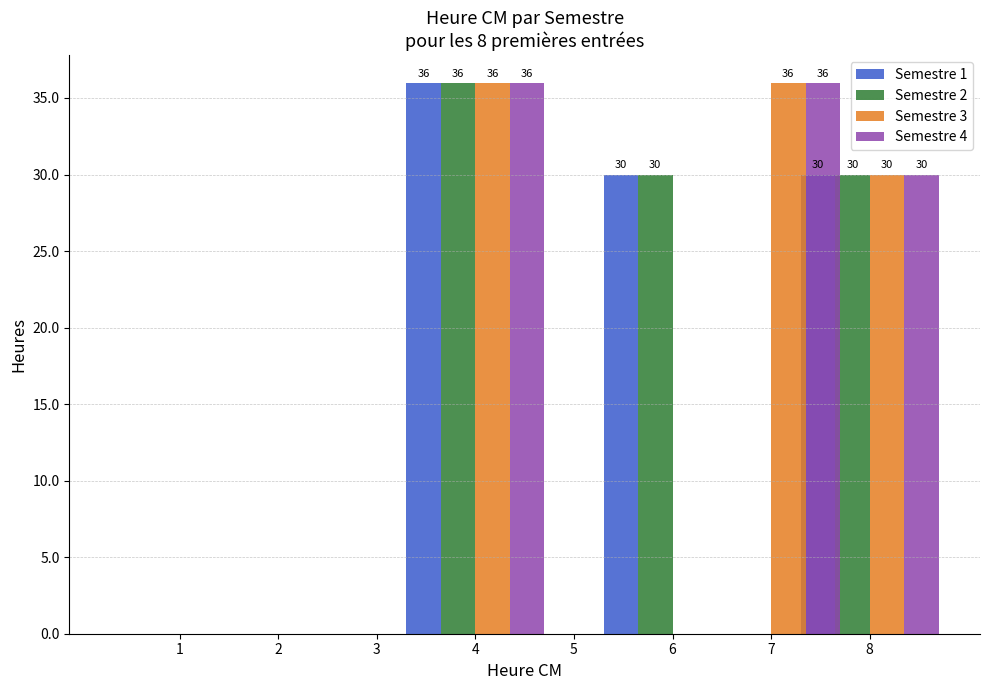

At 4, list the series in order from largest to smallest.

Semestre 1, Semestre 2, Semestre 3, Semestre 4